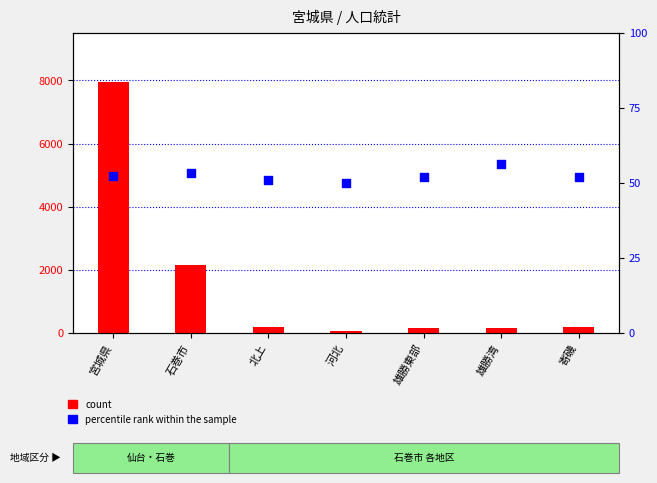

At which category is the sum across all series the highest?

宮城県